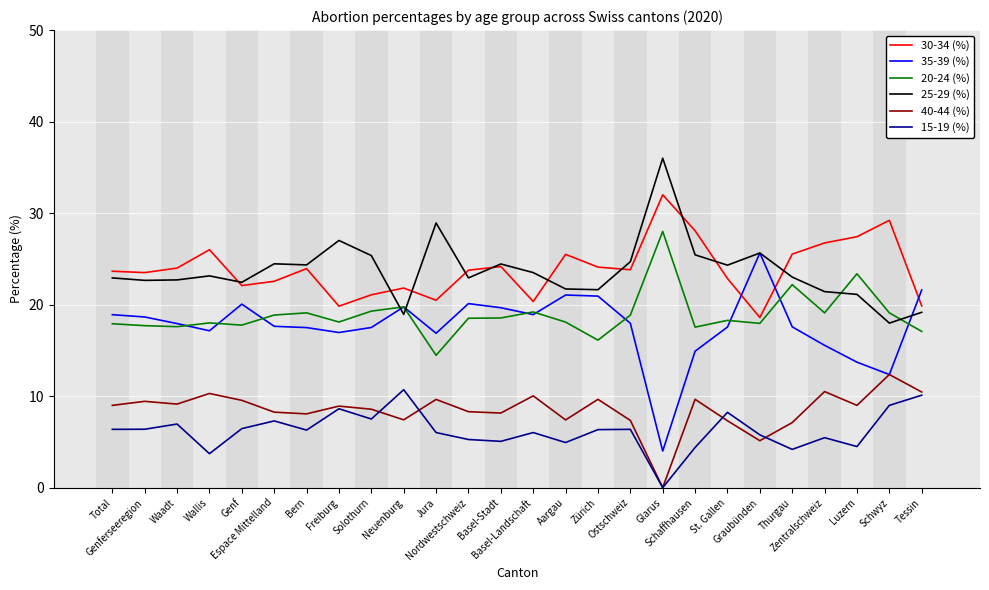

What is the sum of all 25-29 (%) values?

615.8